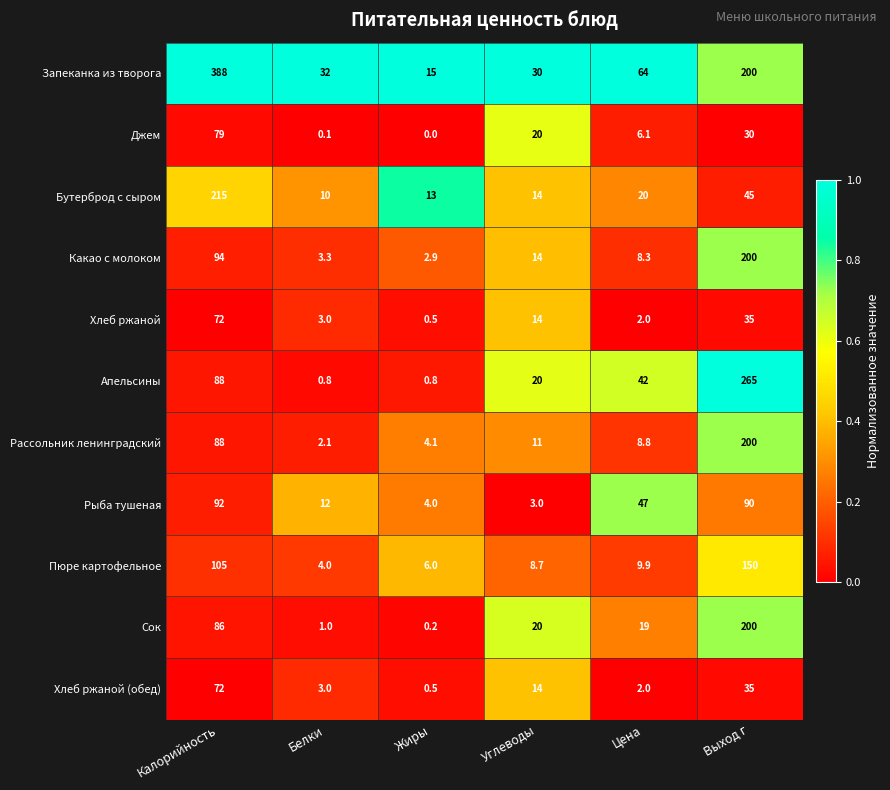

What is the difference between the Рассольник ленинградский values at Калорийность and Выход г?

112.0